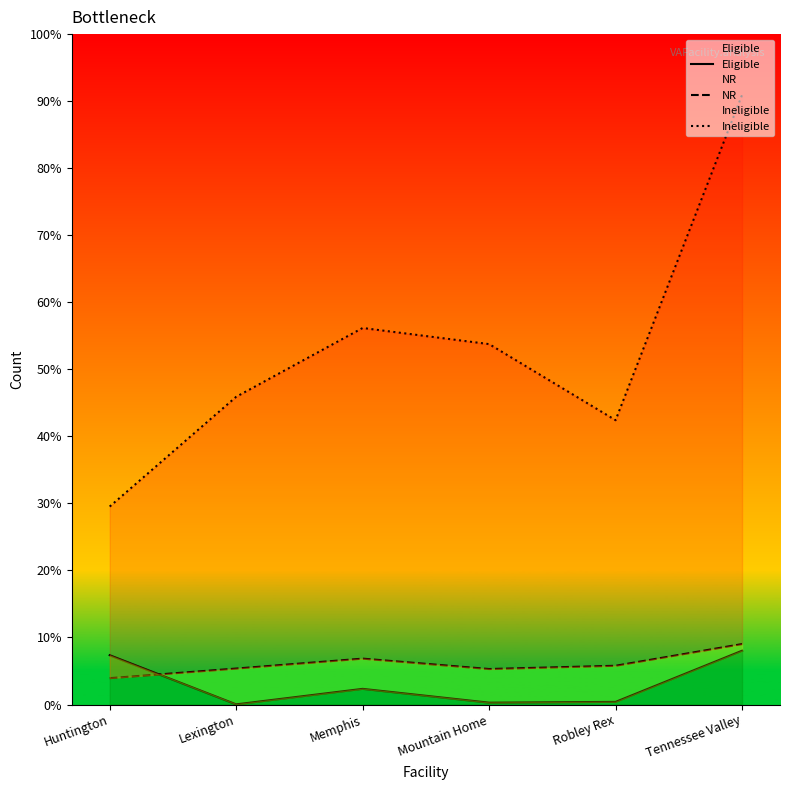

What is the label of the 5th point from the left?

Robley Rex